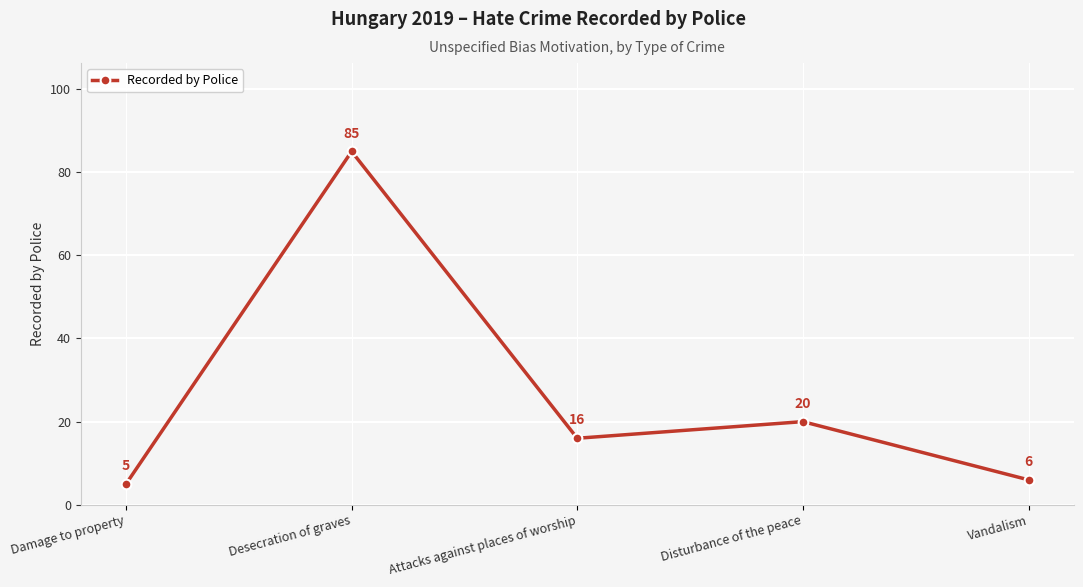

What is the smallest value displayed?

5